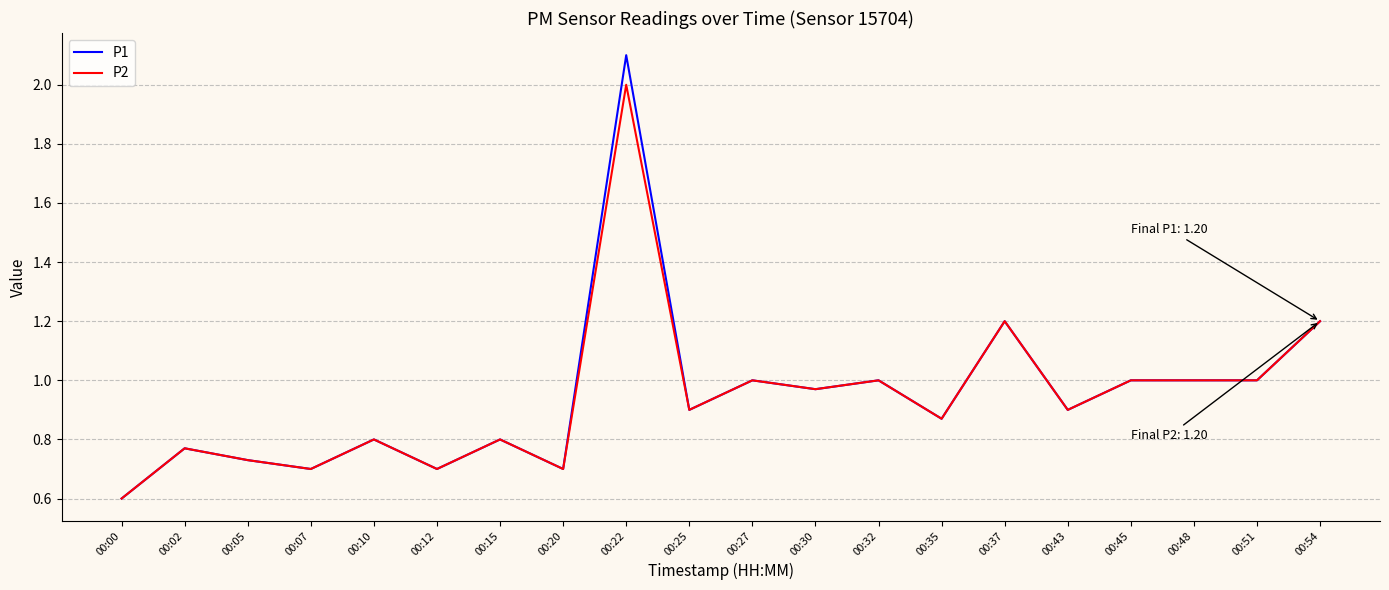

What is the smallest value displayed?

0.6